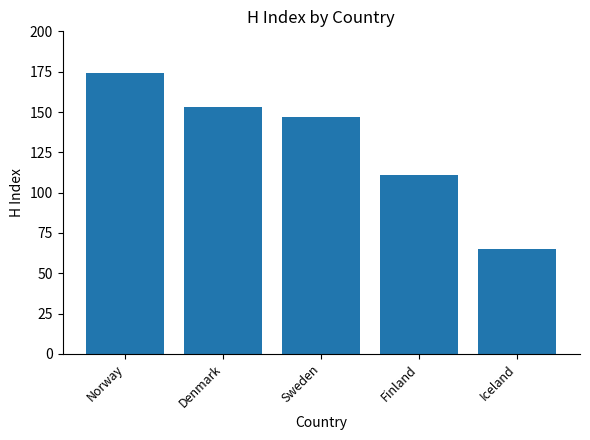

What is the sum of the values at Sweden and Iceland?

212